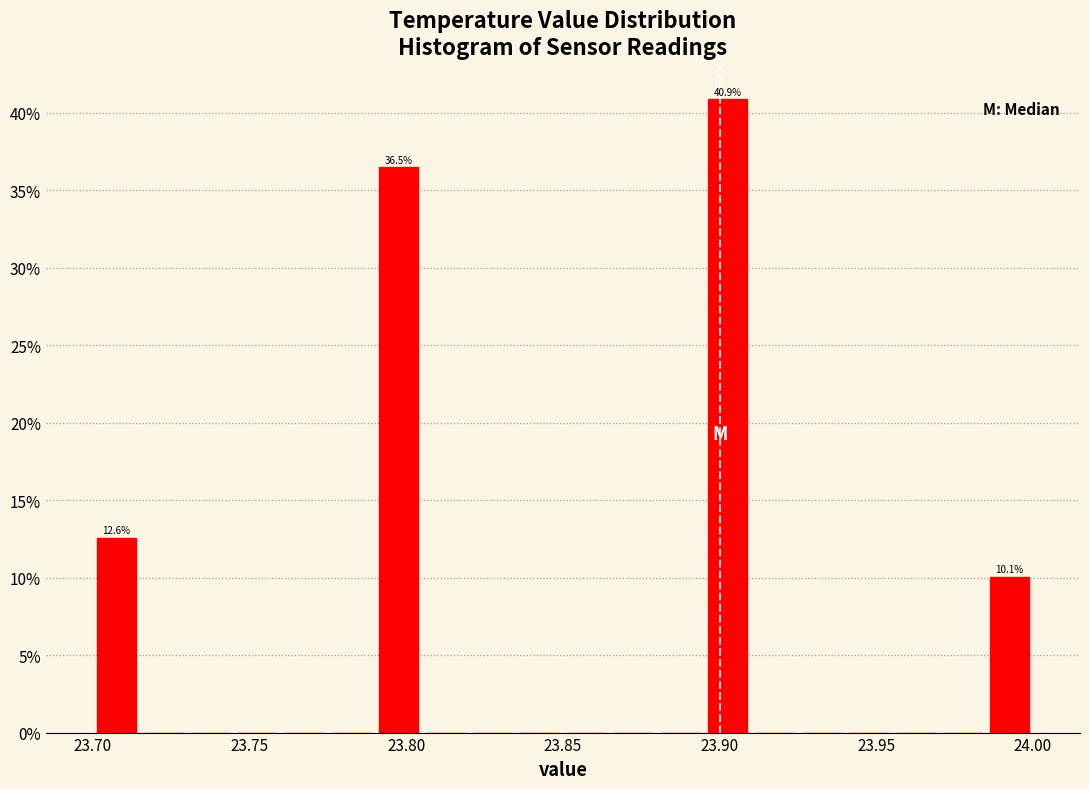

Read against the x-axis, roughly where is the centre of the tallest bar?

23.905